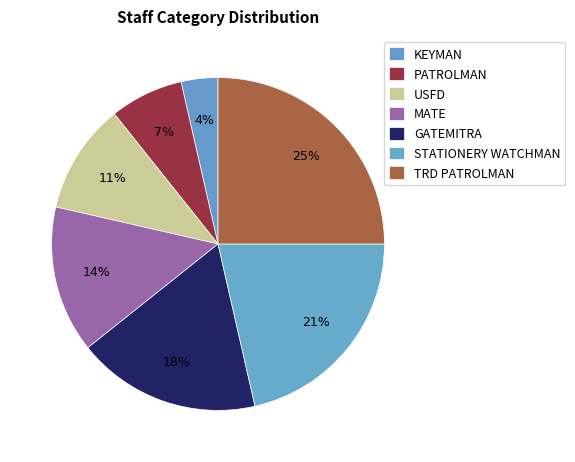

Count the number of slices in the pie.

7